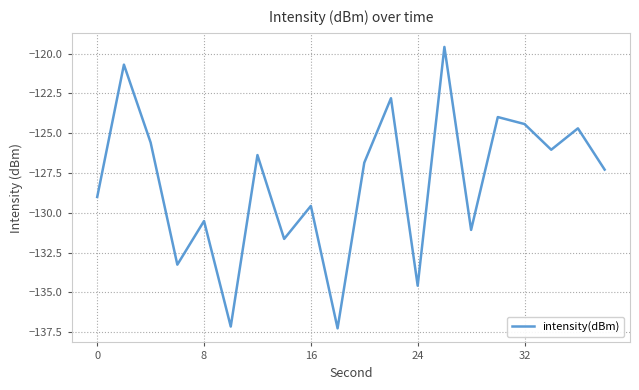

What is the maximum value shown in the chart?

-119.6